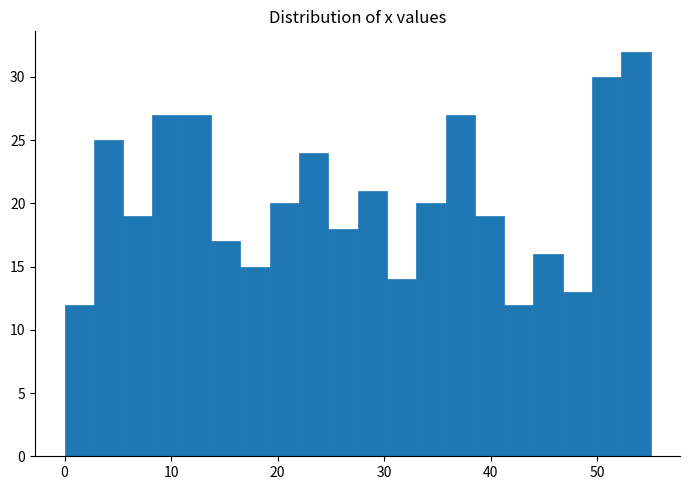

Read against the x-axis, roughly where is the centre of the tallest bar?

54